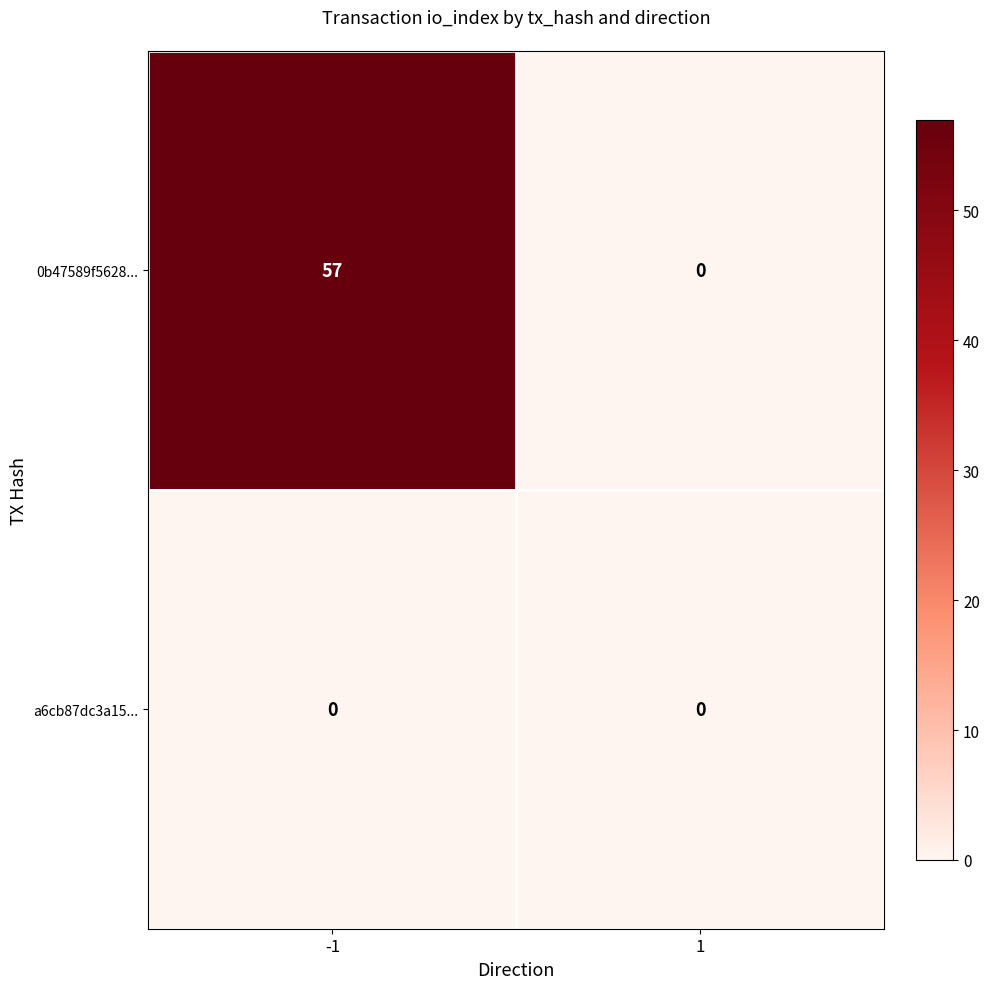

Which series changed the most between -1 and 1?

0b47589f5628...